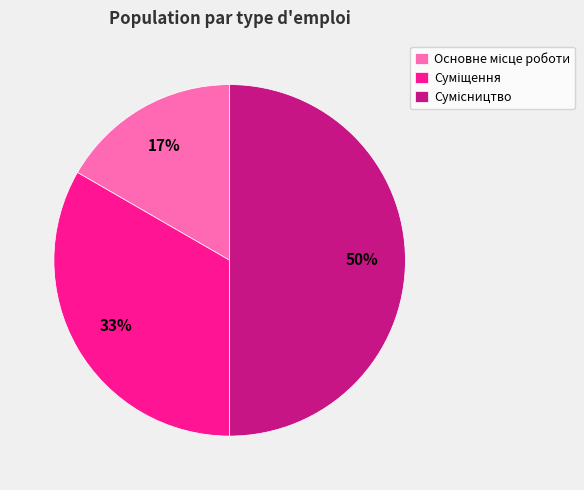

How many segments does this pie chart have?

3